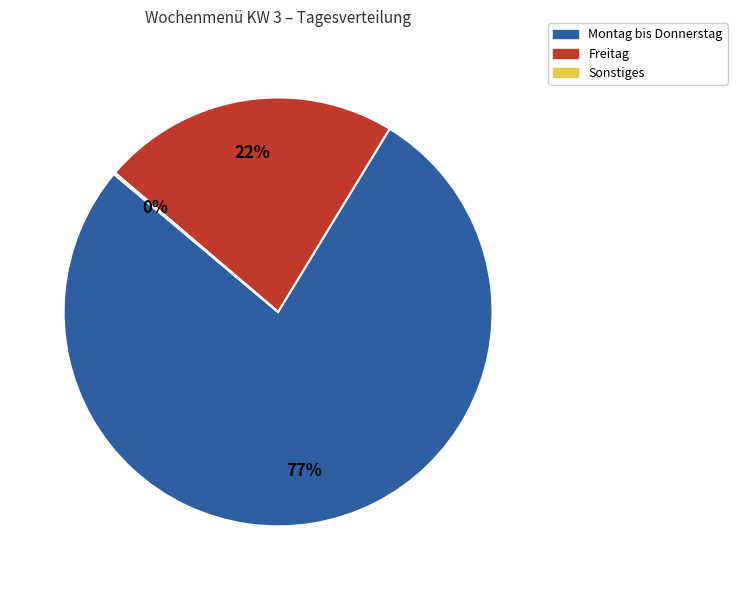

To the nearest percent, what is the average slice percentage?

33%